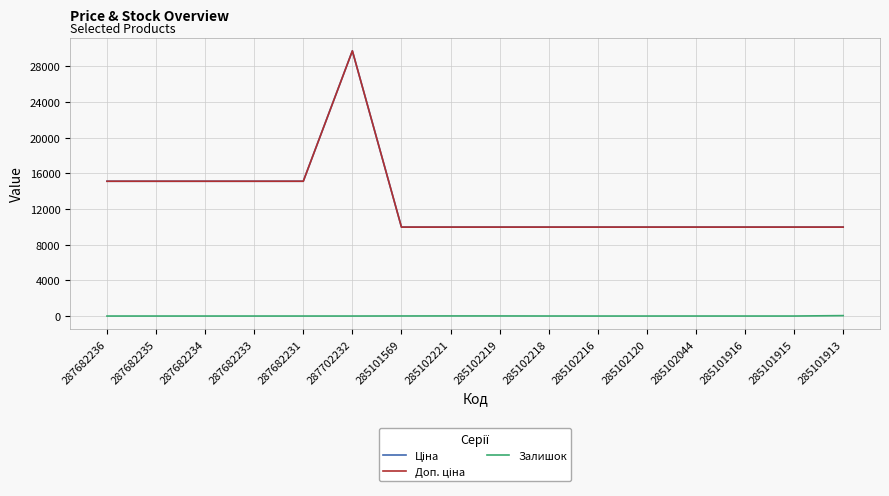

Is this an area chart (filled region under the line)?

No